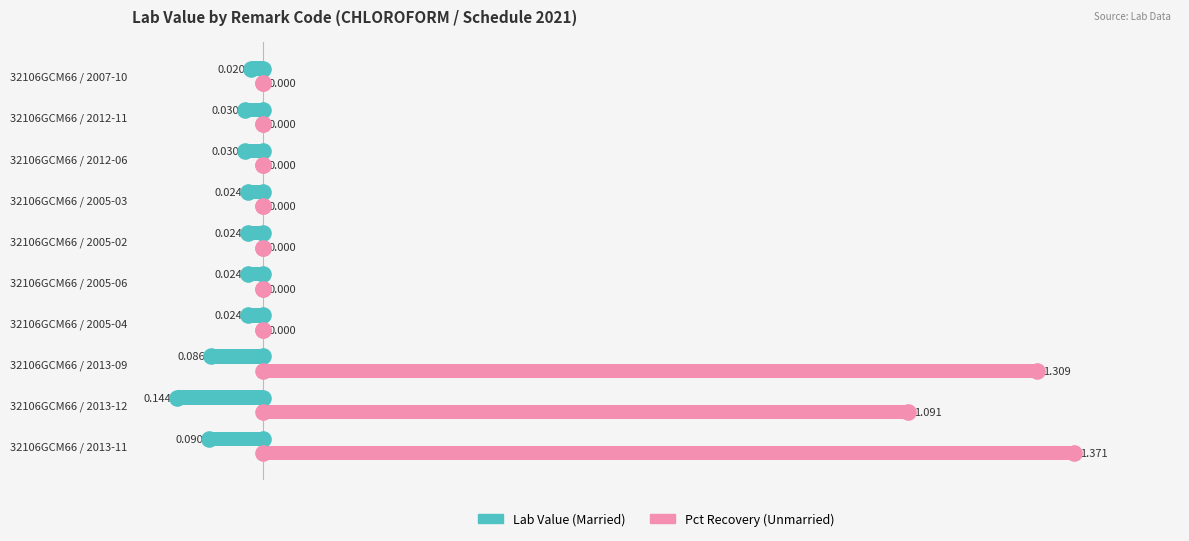

Is the value of Married at 32106GCM66 / 2012-06 greater than the value of Unmarried at 32106GCM66 / 2005-03?

No